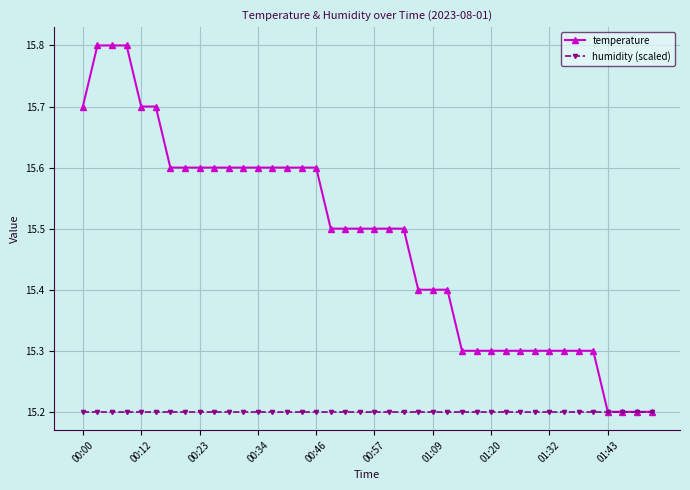

What is the average value of the temperature series?

15.5